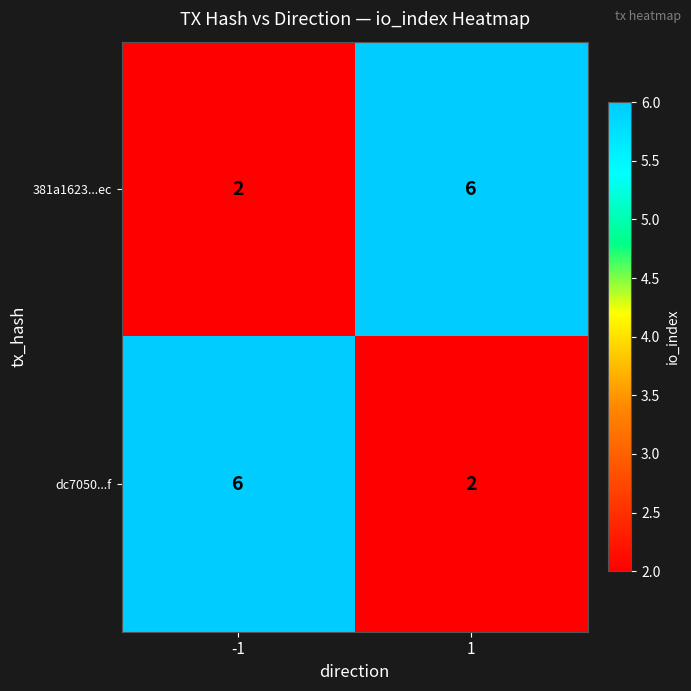

Reading right to left, what are all the values shown in this chart?

381a1623...ec: 1=6	-1=2
dc7050...f: 1=2	-1=6